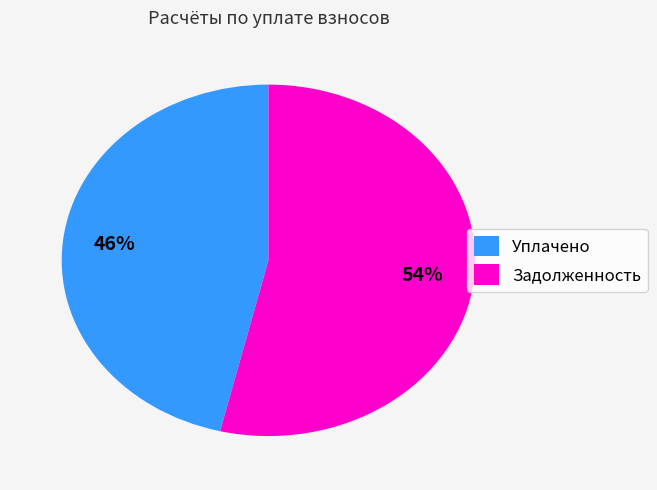

True or false: Уплачено accounts for 46% of the total.

True